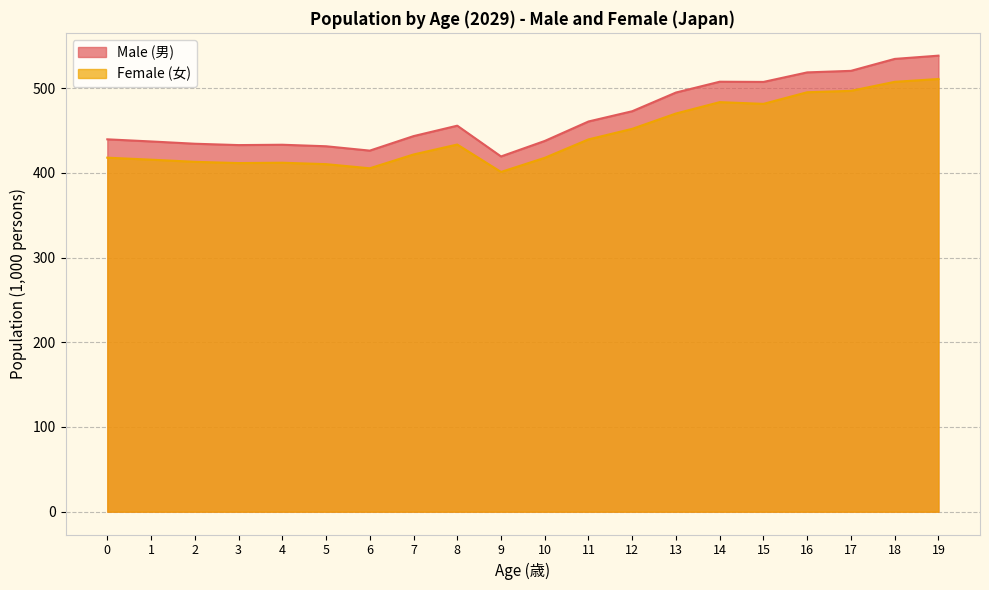

Which series changed the most between 4 and 7?

Male (男)